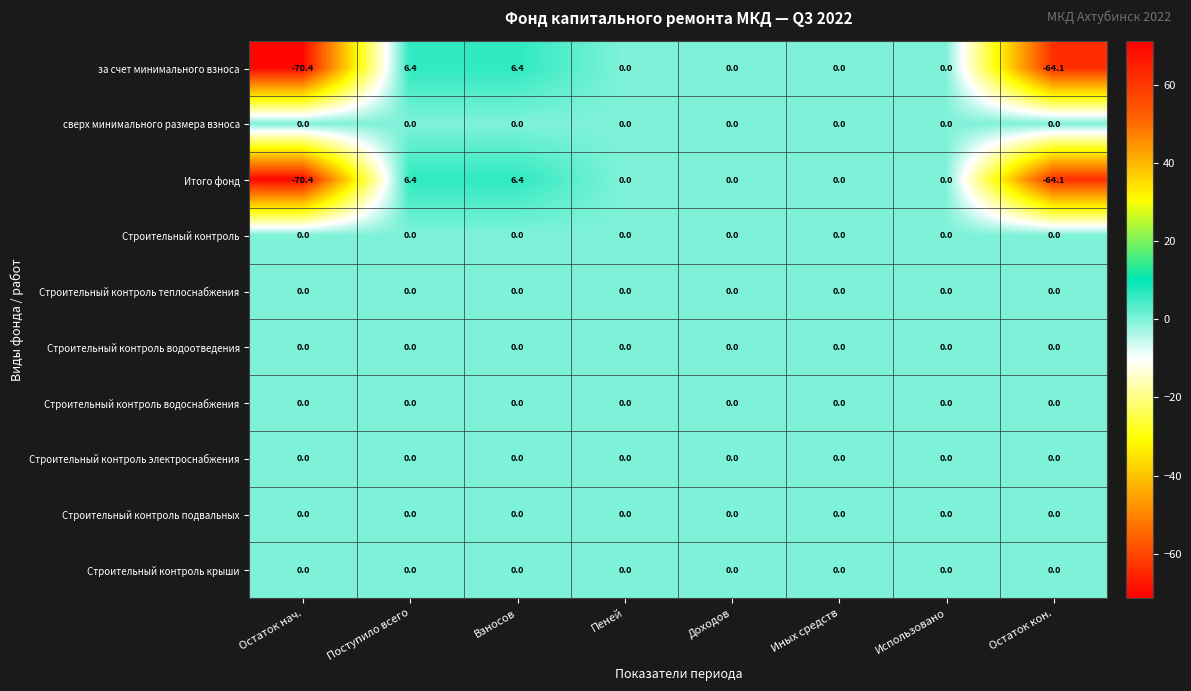

What is the total value across all series at Остаток кон.?

-128.2